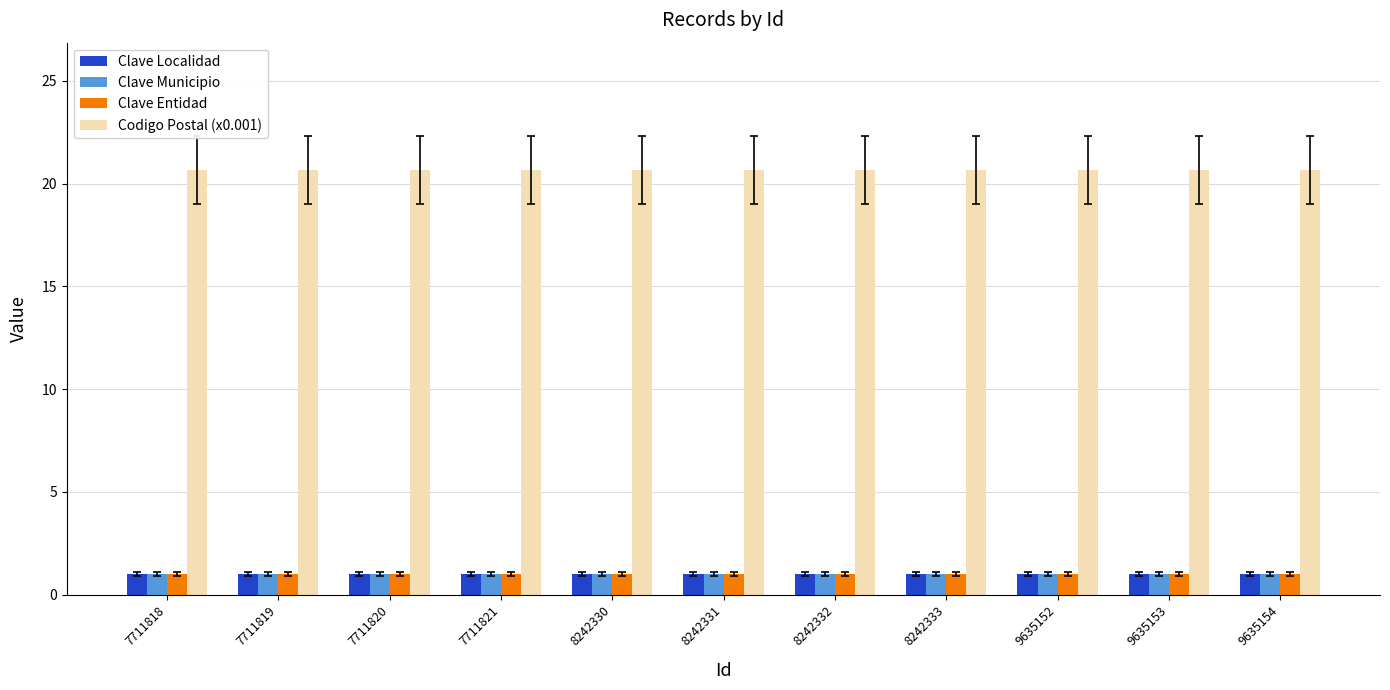

Reading left to right, transcribe all the data shown in this chart.

Clave Localidad: 1.0	1.0	1.0	1.0	1.0	1.0	1.0	1.0	1.0	1.0	1.0
Clave Municipio: 1.0	1.0	1.0	1.0	1.0	1.0	1.0	1.0	1.0	1.0	1.0
Clave Entidad: 1.0	1.0	1.0	1.0	1.0	1.0	1.0	1.0	1.0	1.0	1.0
Codigo Postal (x0.001): 20.7	20.7	20.7	20.7	20.7	20.7	20.7	20.7	20.7	20.7	20.7